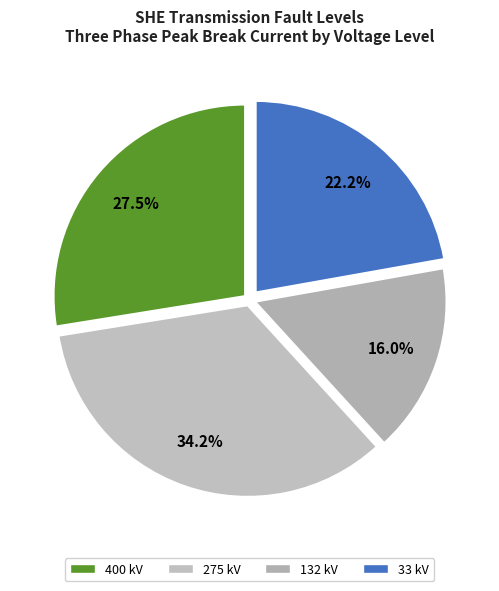

Count the number of slices in the pie.

4